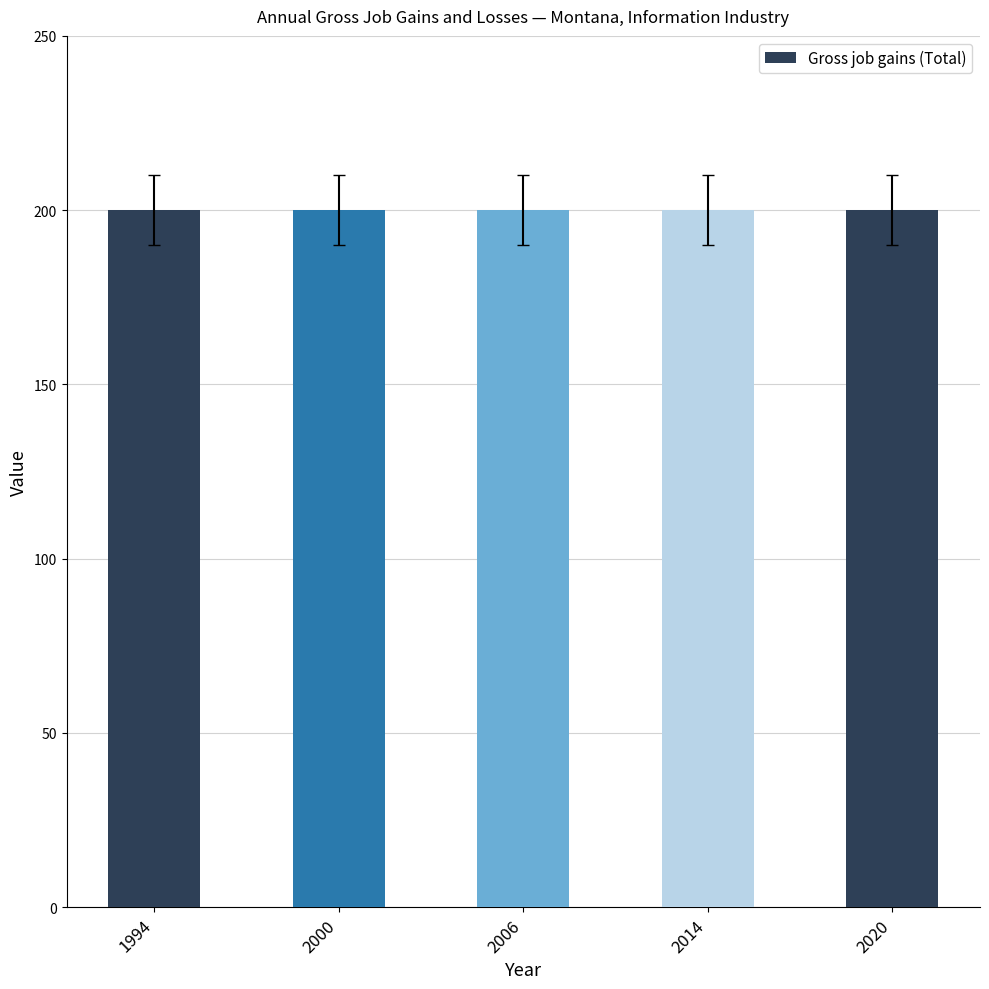

Between 2009 and 2019, which series saw the biggest shift?

Gross job gains (Total)